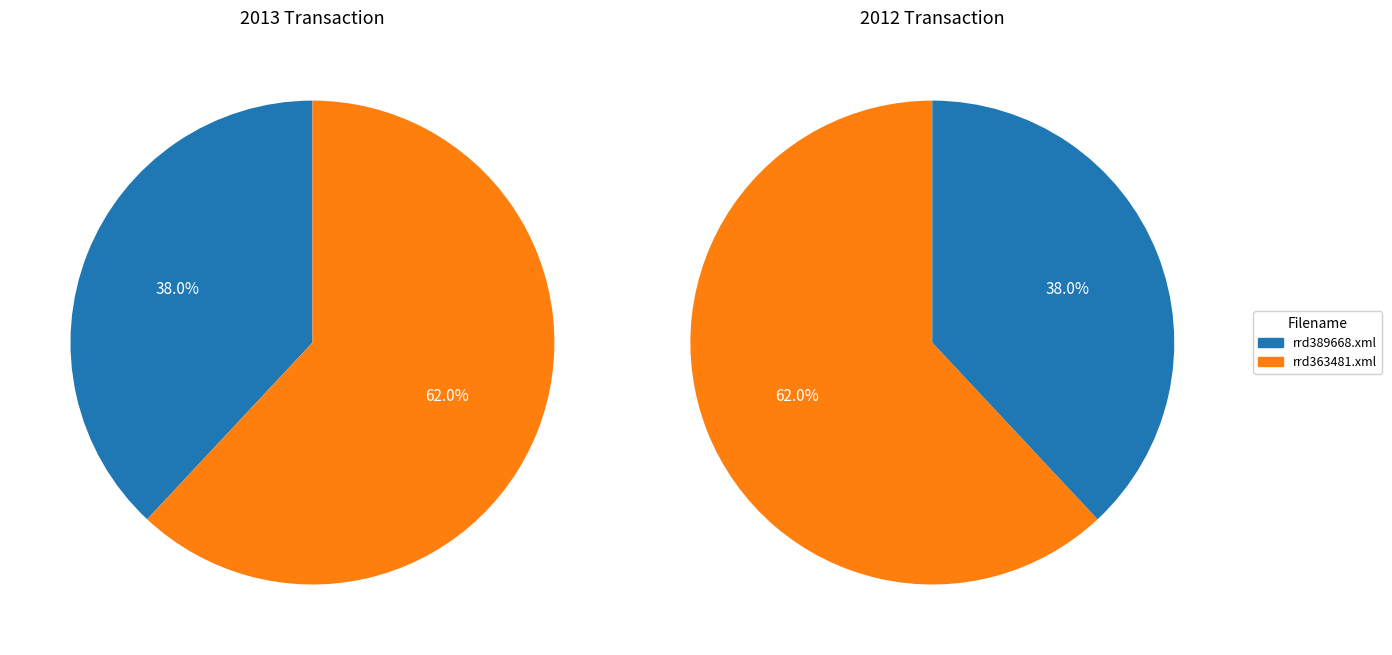

How many segments does this pie chart have?

2